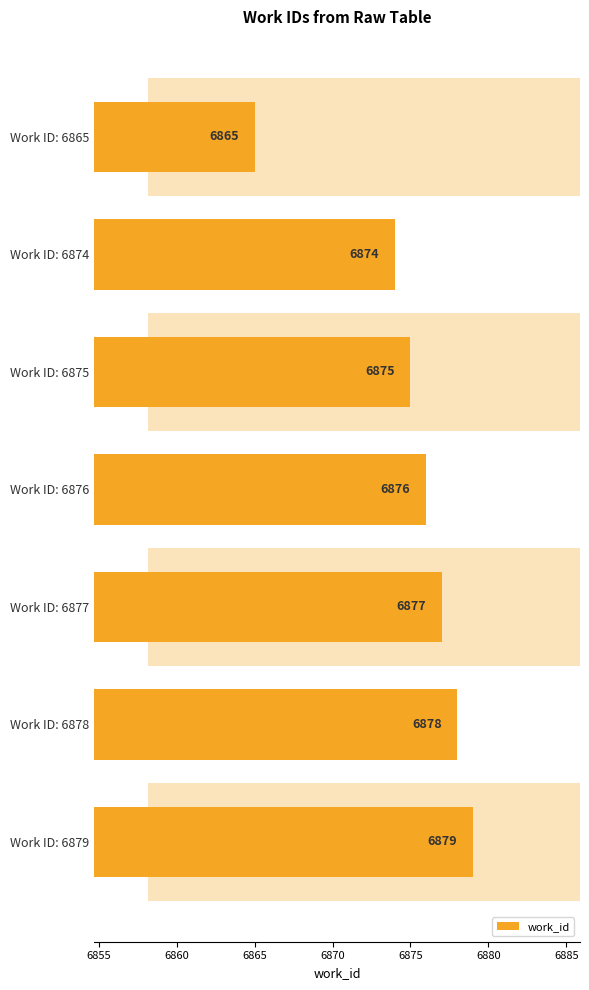

Approximately how many times larger is the value at Work ID: 6877 compared to Work ID: 6875?

1.0